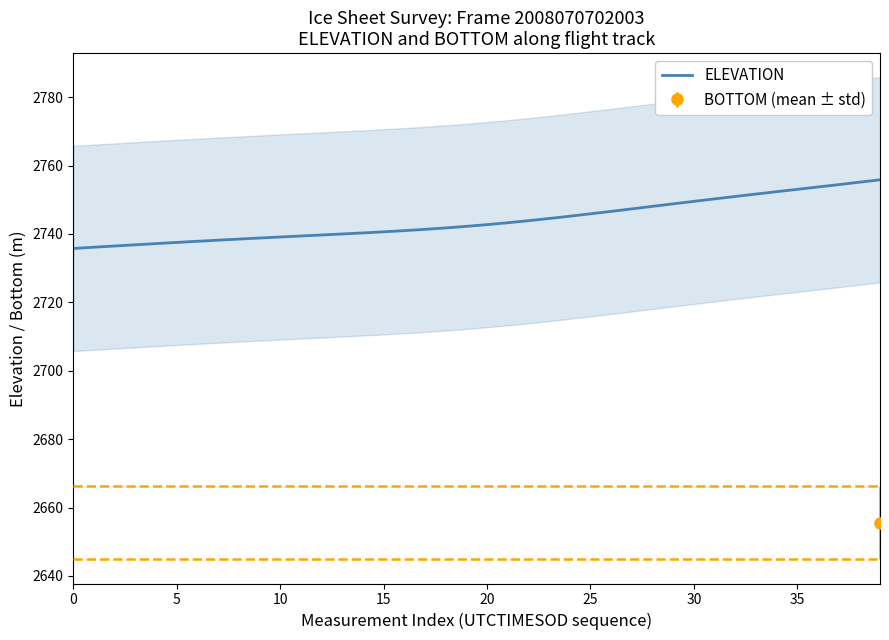

What is the sum of all values?

109762.1